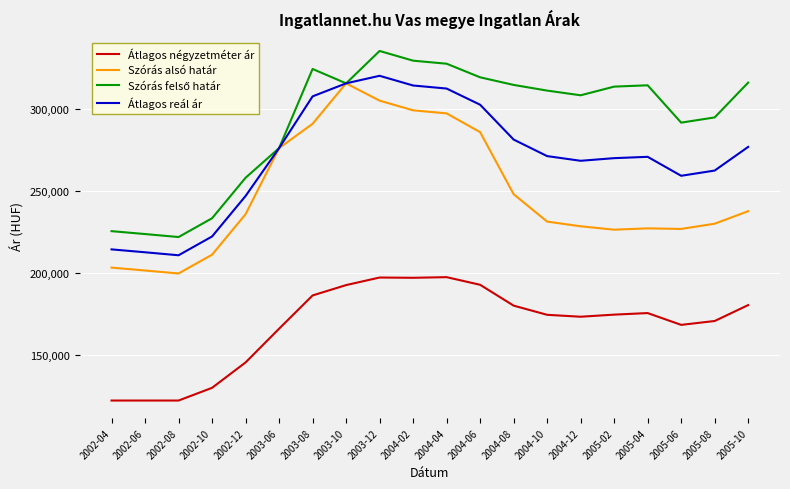

What is the difference between the highest and lowest values at 2004-12?

135013